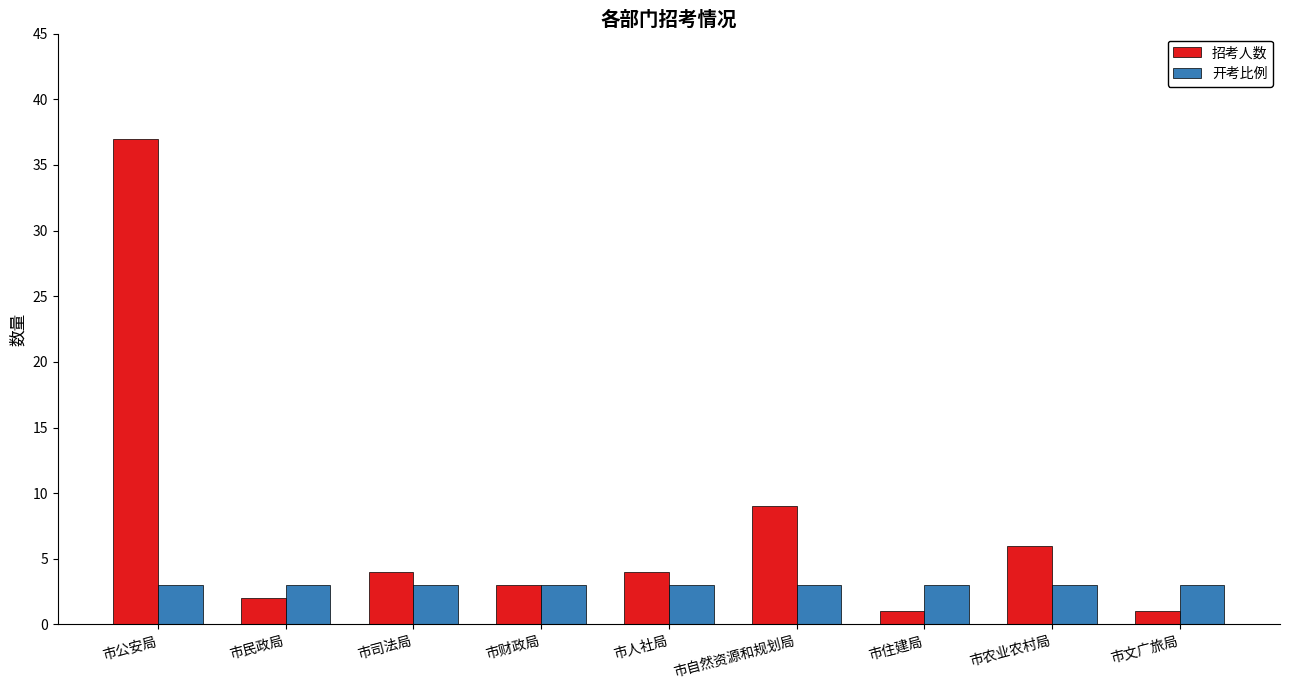

What is the sum of all 招考人数 values?

67